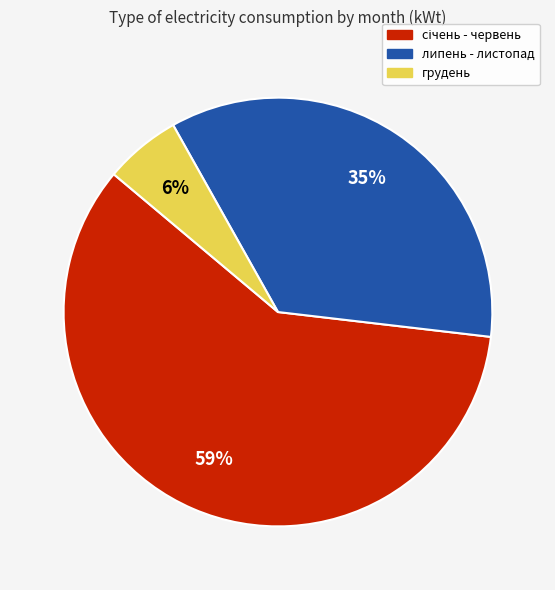

Is there any slice that represents more than half of the pie?

Yes